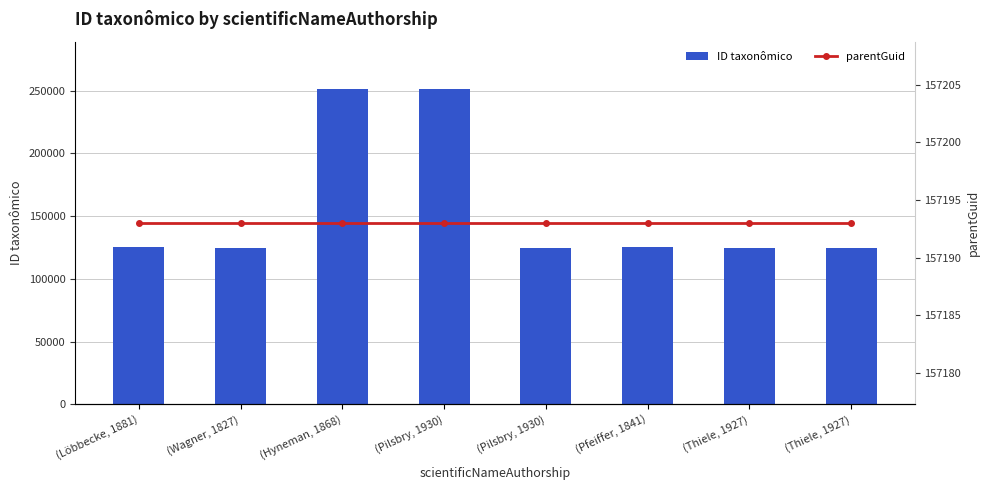

What is the spread (max minus min) of values at (Pilsbry, 1930)?

94041